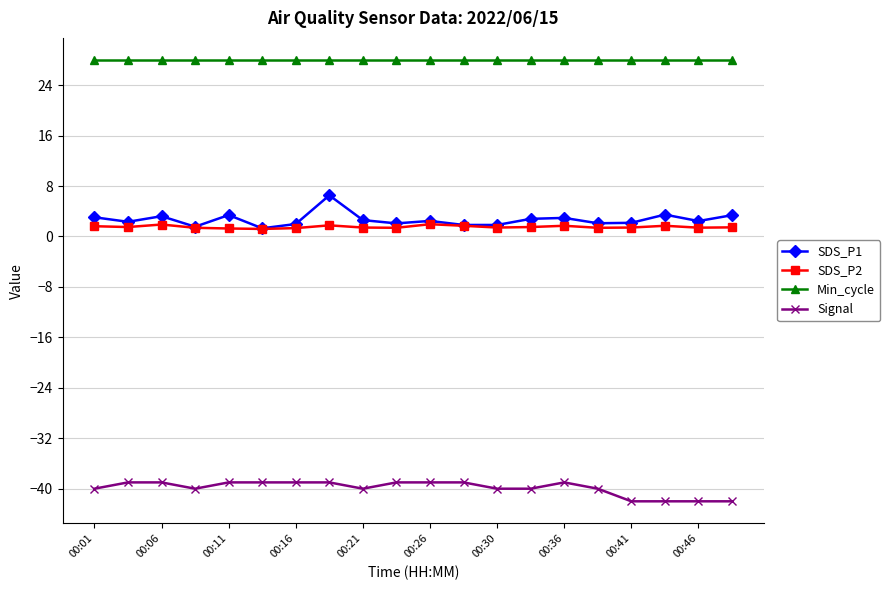

True or false: SDS_P2 and Signal intersect in this chart.

False